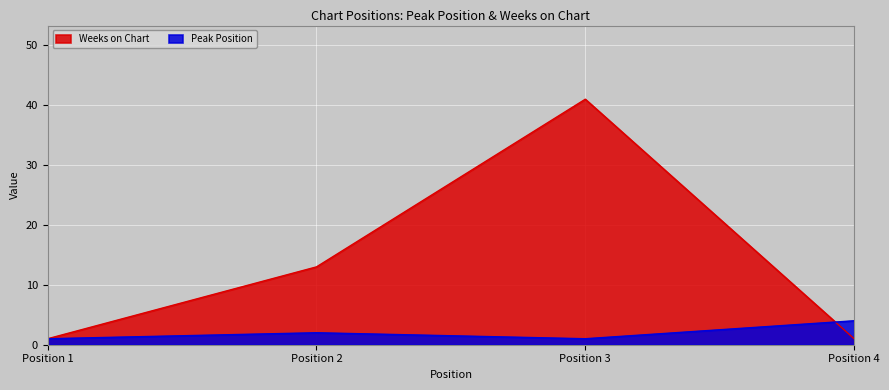

Which series changed the most between Position 2 and Position 4?

Weeks on Chart